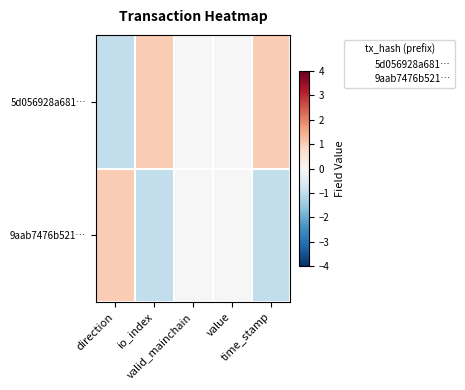

At which category does the chart reach its minimum across all series?

direction